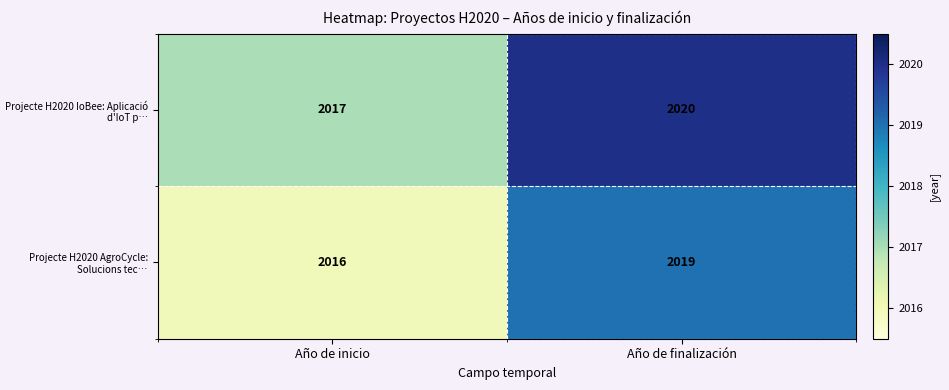

Read the Projecte H2020 AgroCycle: Solucions tec… value at Año de finalización.

2019